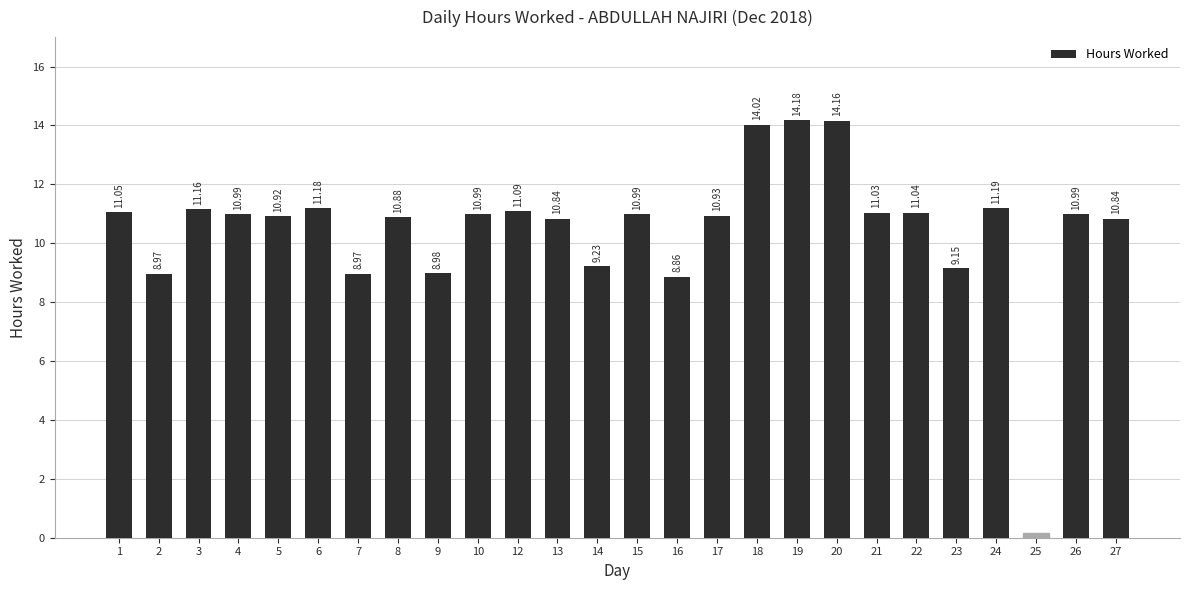

Does the chart contain any negative values?

No